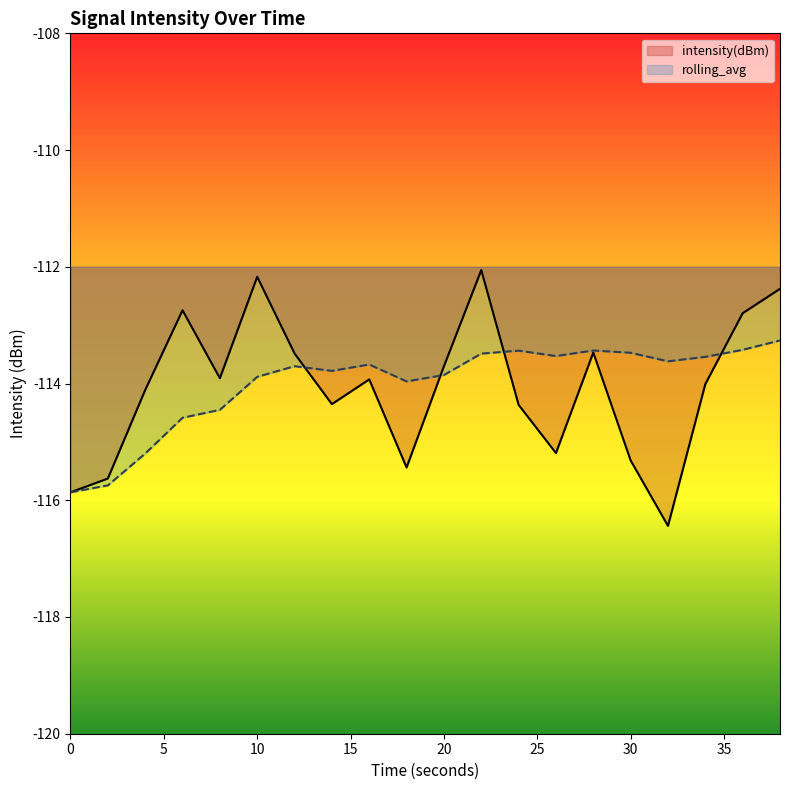

Reading right to left, list all the values displayed in this chart.

intensity(dBm): -112.4	-112.8	-114.0	-116.4	-115.3	-113.5	-115.2	-114.4	-112.1	-113.7	-115.4	-113.9	-114.4	-113.5	-112.2	-113.9	-112.7	-114.1	-115.6	-115.9
rolling_avg: -113.3	-113.4	-113.5	-113.6	-113.5	-113.4	-113.5	-113.4	-113.5	-113.9	-114.0	-113.7	-113.8	-113.7	-113.9	-114.5	-114.6	-115.2	-115.7	-115.9